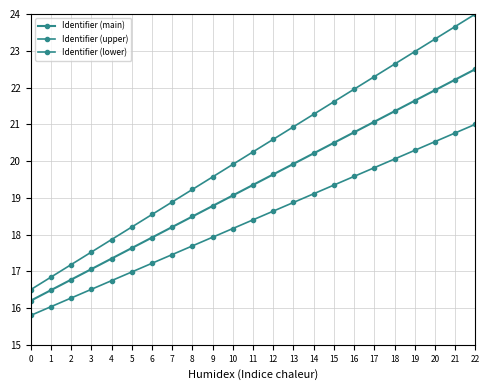

True or false: Identifier (lower) and Identifier (upper) intersect in this chart.

False